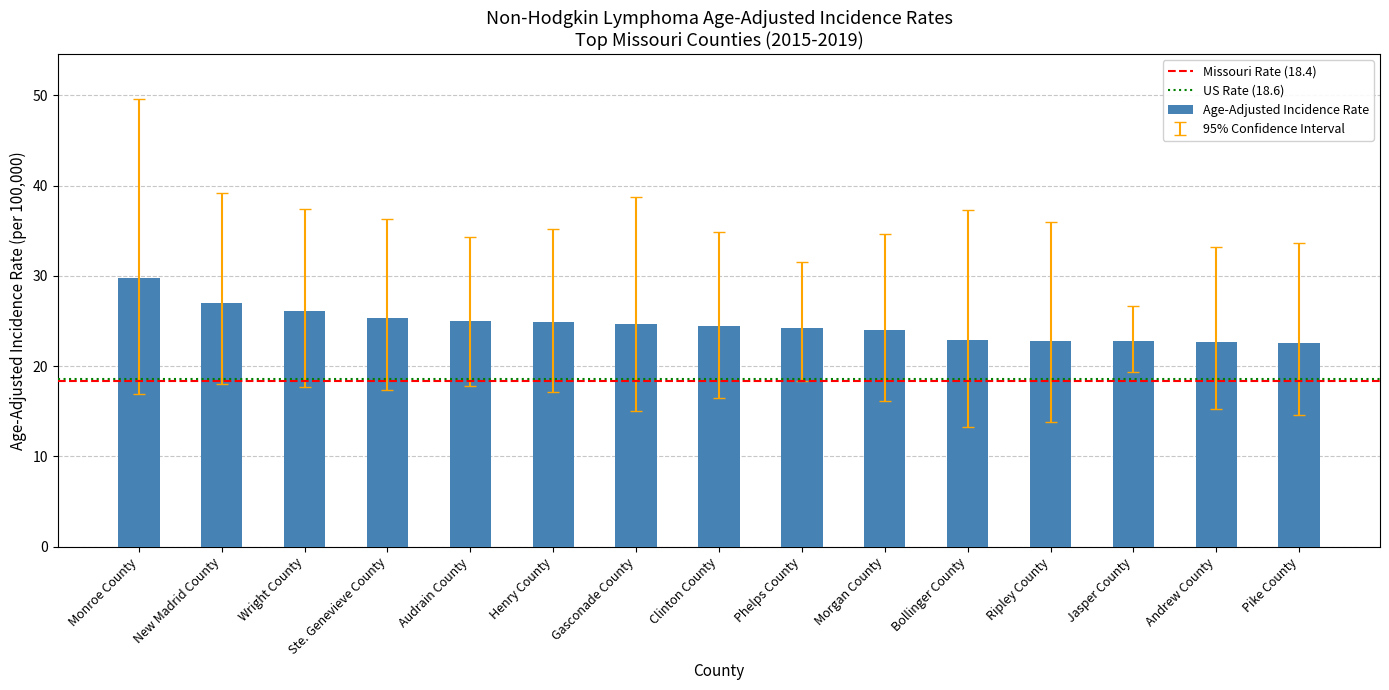

What is the label of the 1st bar from the left?

Monroe County